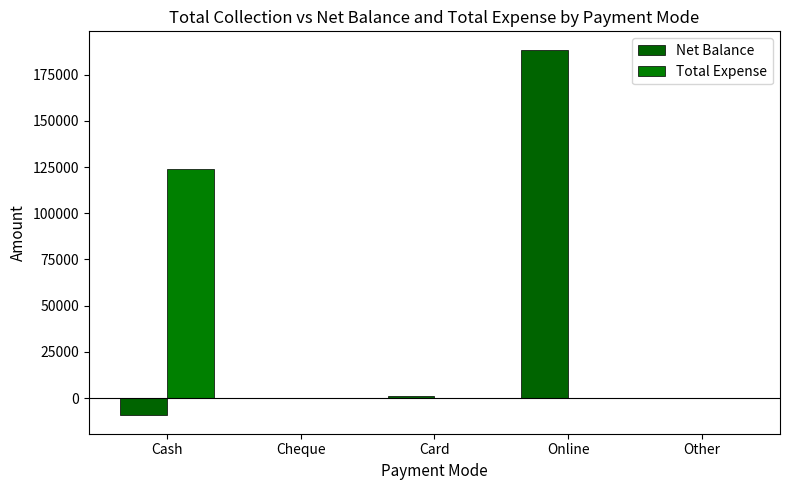

What is the sum of the Total Expense values at Cash and Card?

123846